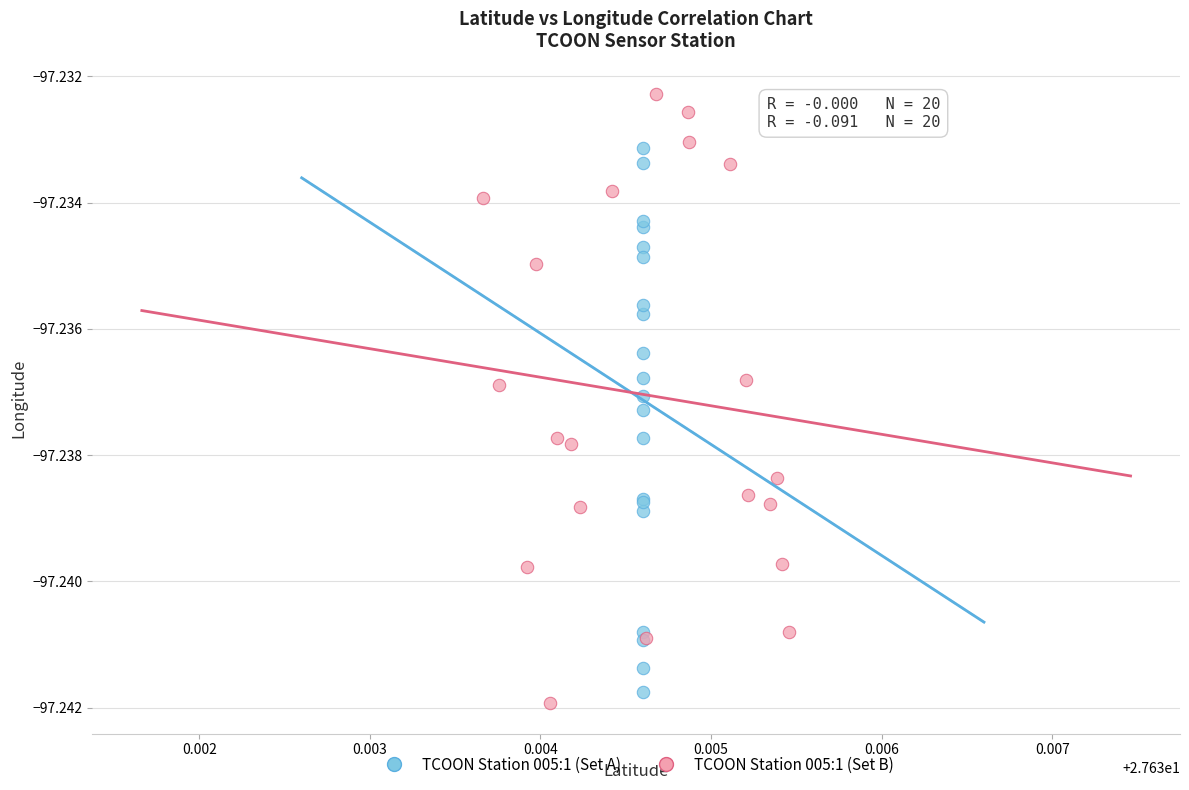

Which series has the largest Y range (max minus min)?

TCOON Station 005:1 (Set B)